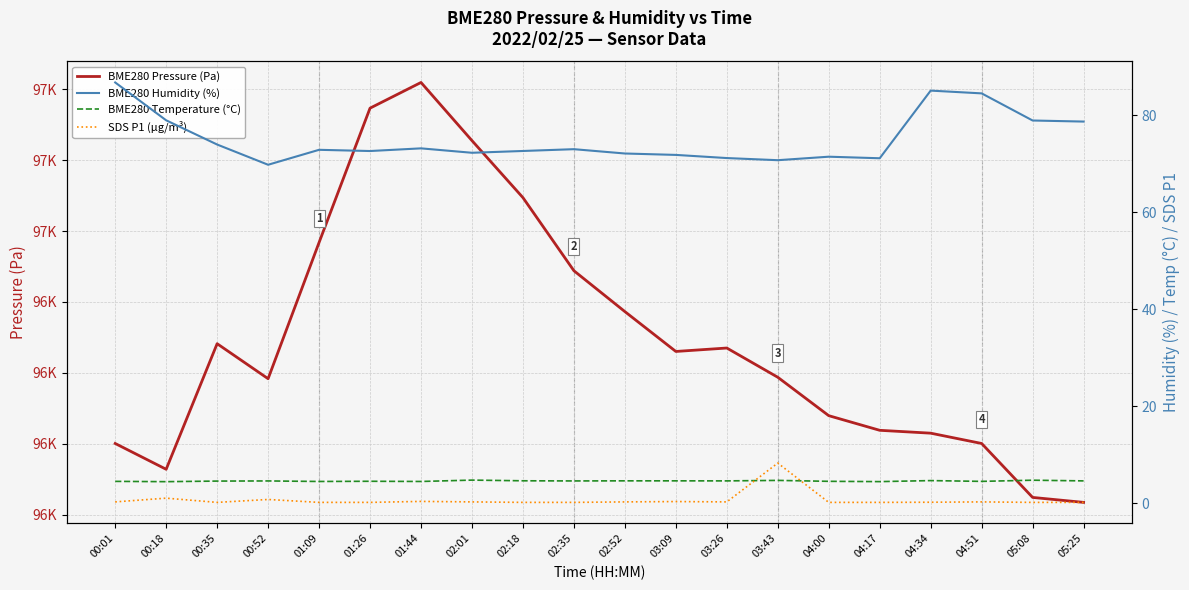

What is the total value across all series at 04:17?

96539.6